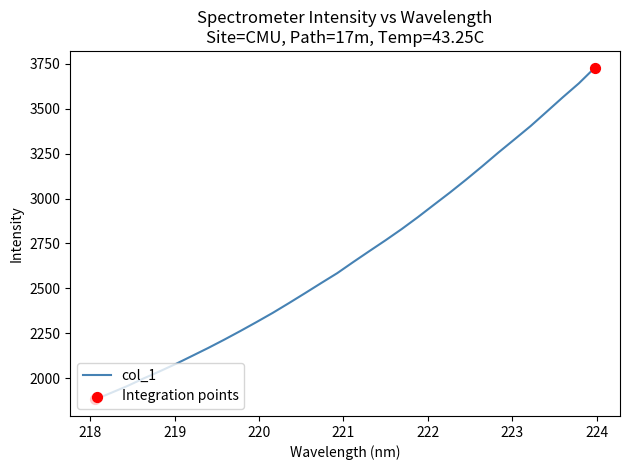

What is the difference between the maximum and minimum values?

1847.7